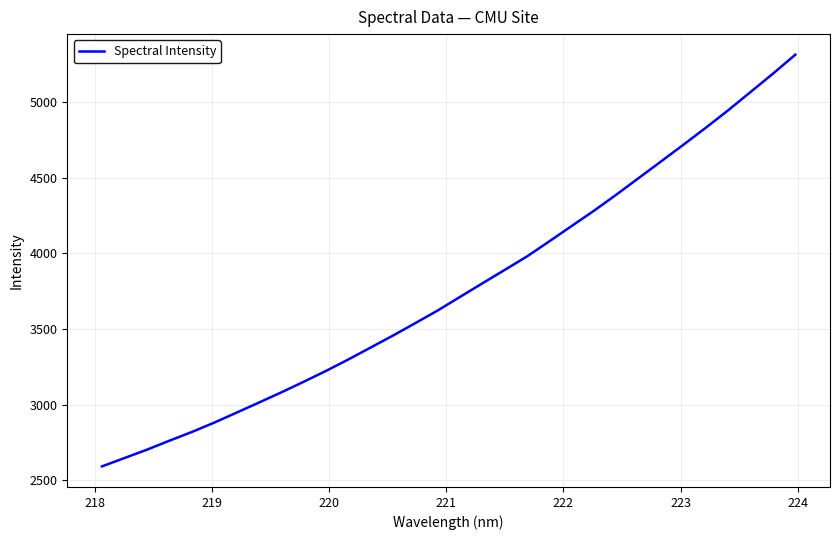

What is the average value?

3769.1